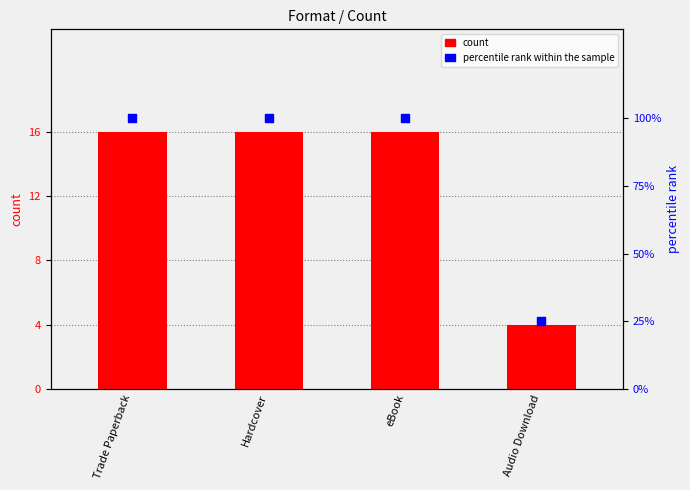

At which category is the sum across all series the highest?

Trade Paperback